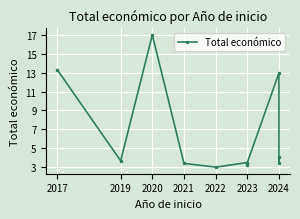

How many data points are above 3?

10